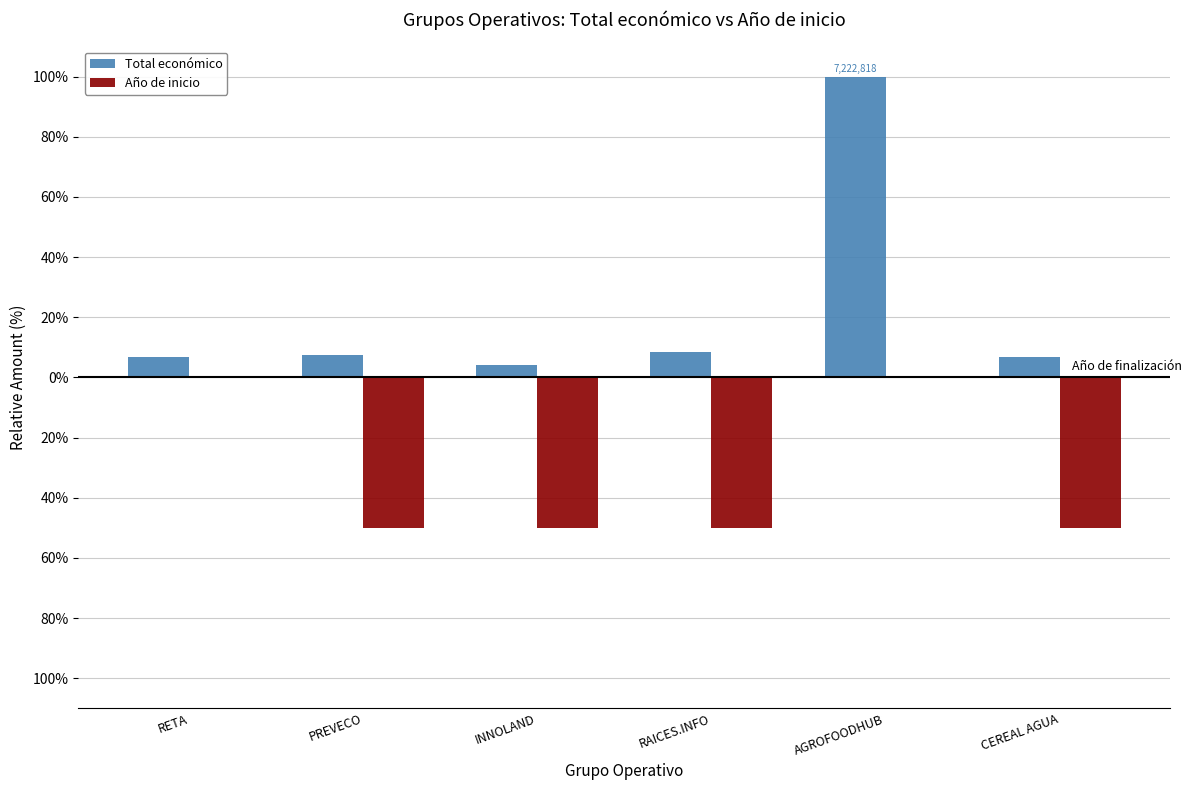

What are all the series names shown in the legend?

Total económico, Año de inicio